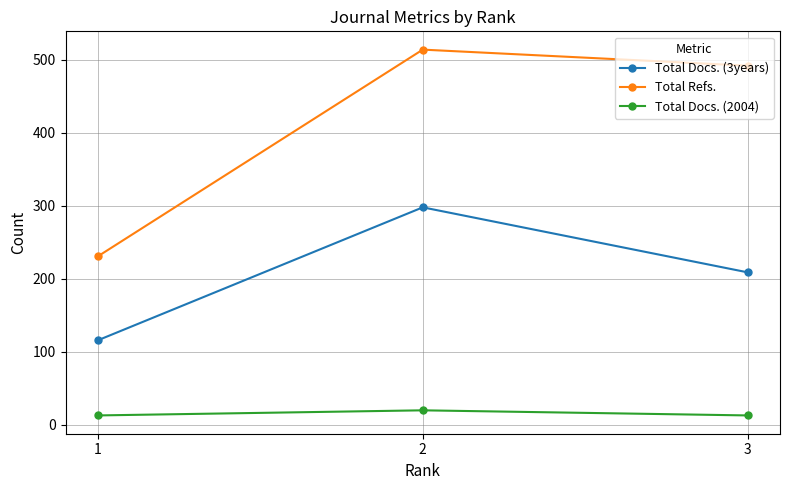

Which series changed the most between 1 and 2?

Total Refs.